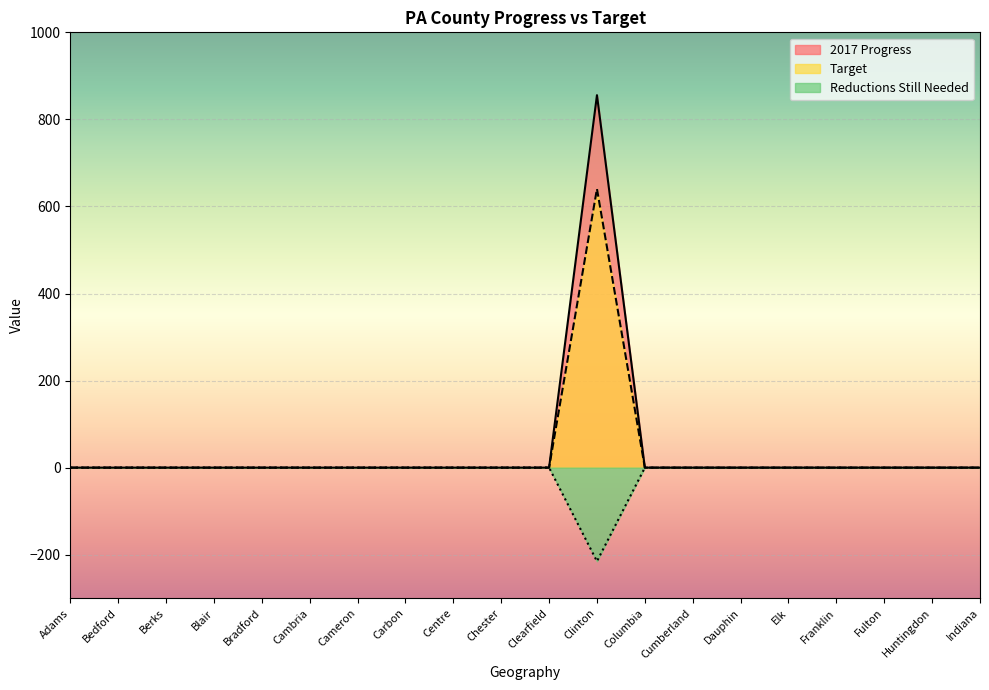

How many values in the Reductions Still Needed series are below 0?

1